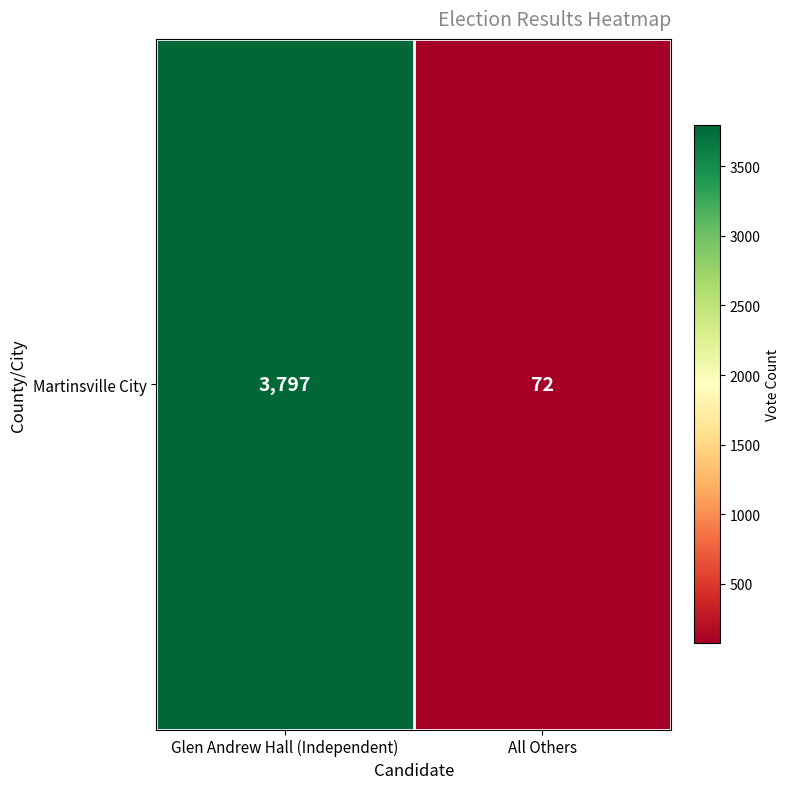

List the labels in order of value, smallest first.

All Others, Glen Andrew Hall (Independent)